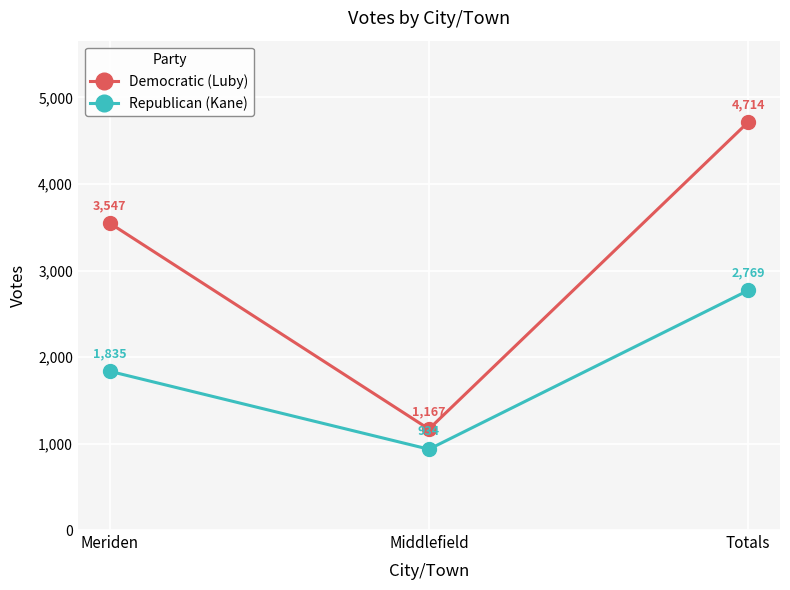

At which category is the sum across all series the highest?

Totals